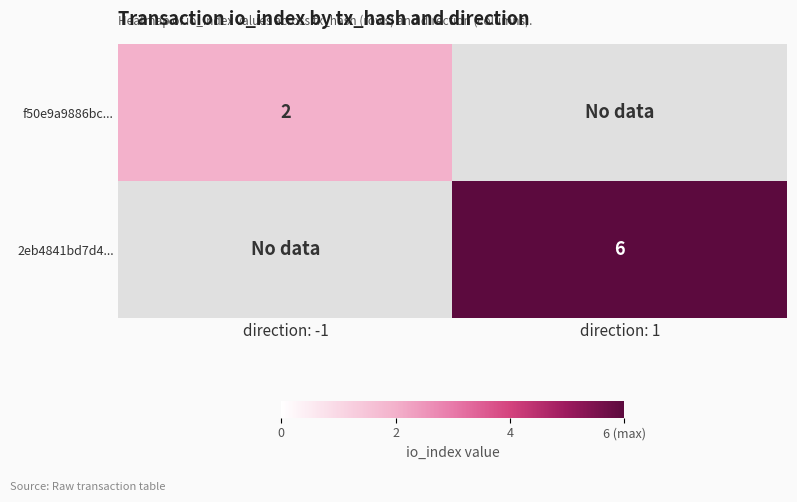

The value of f50e9a9886bc... at direction: -1 is 1. True or false?

False